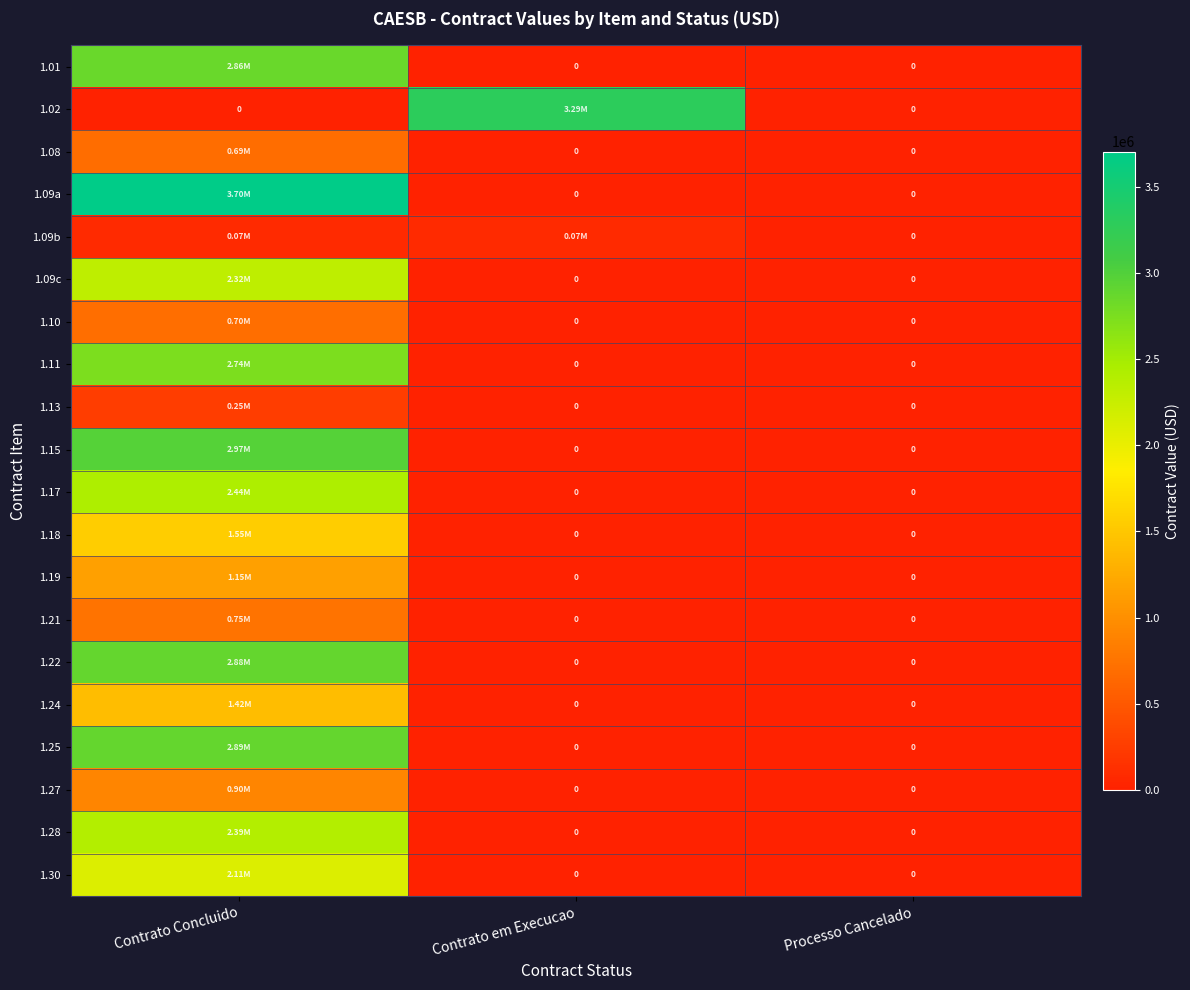

The value of 1.27 at Processo Cancelado is 304176.3. True or false?

False